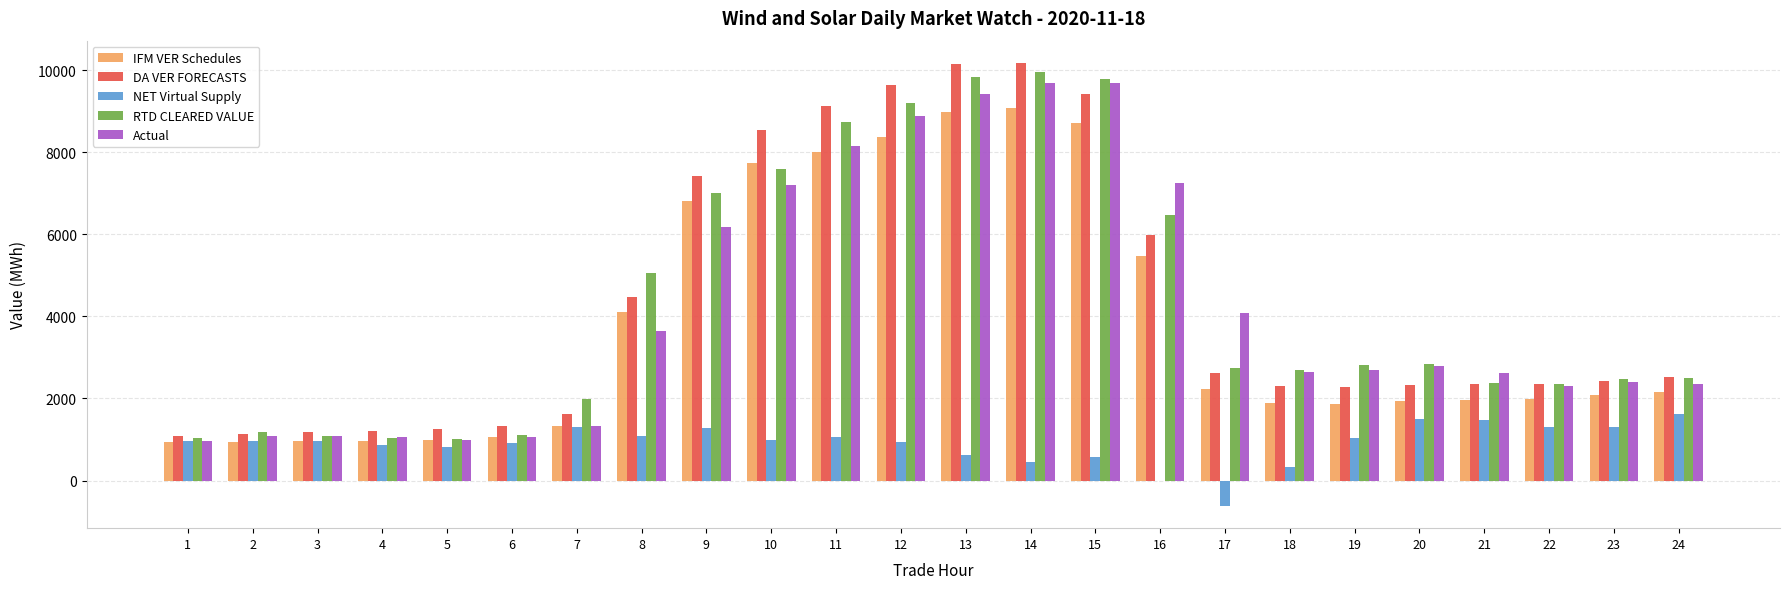

Where does the Actual series first go above 2688?

8